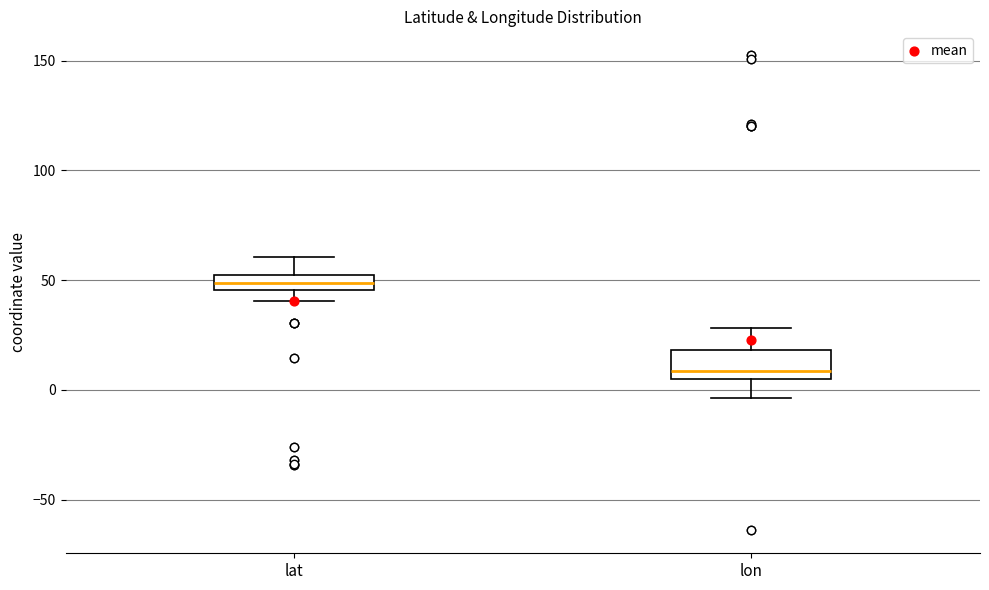

Which box is the tallest, from its lower edge to its upper edge?

lon